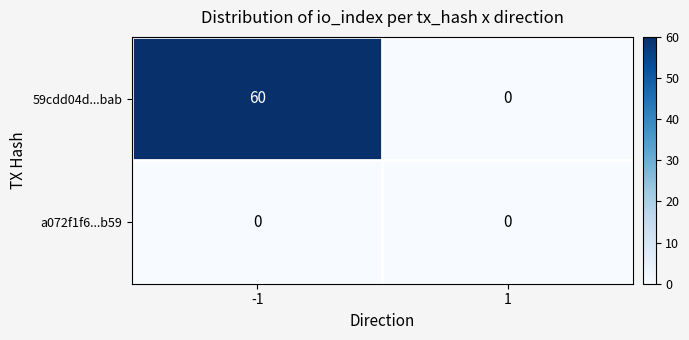

List the series in order of their peak value, lowest first.

a072f1f6...b59, 59cdd04d...bab